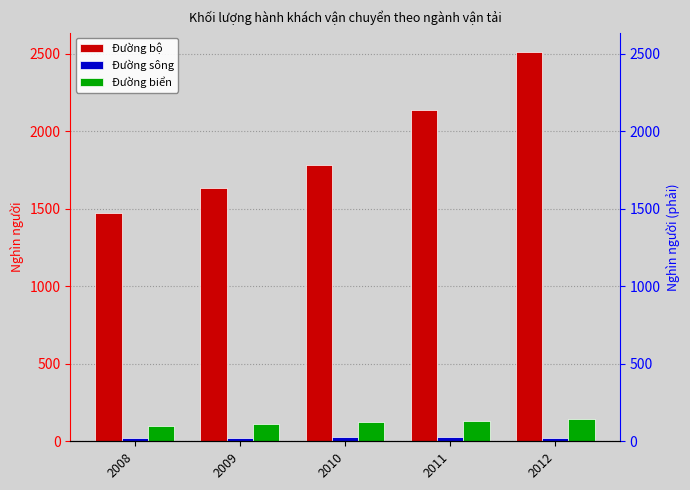

At how many categories does at least one series exceed 2124?

2